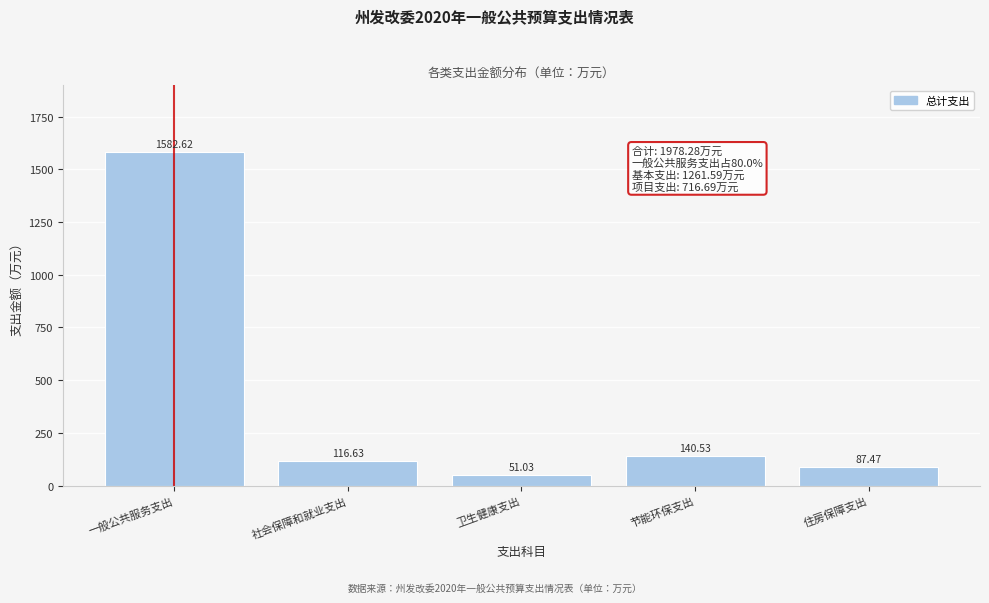

What is the difference between the maximum and minimum values?

1531.6